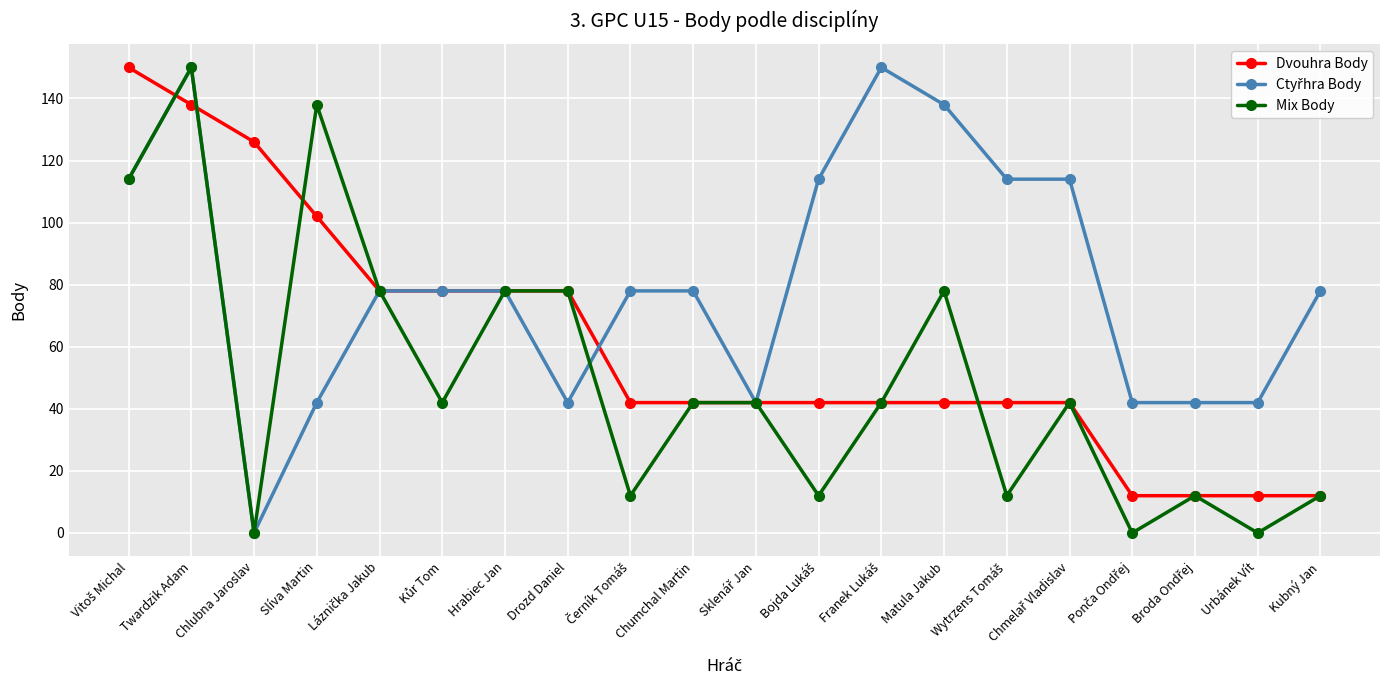

What value does the Mix Body series have at Drozd Daniel?

78